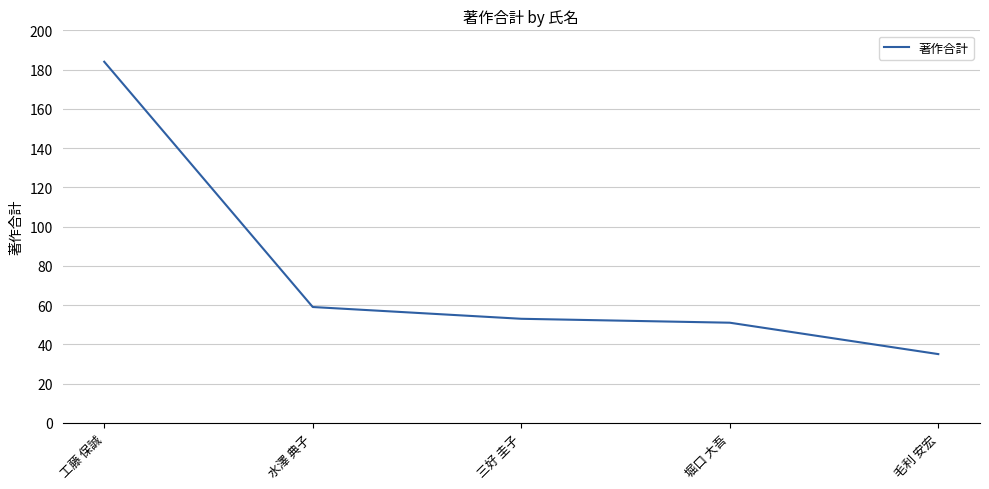

Is it true that the value at 工藤 保誠 is 184?

True